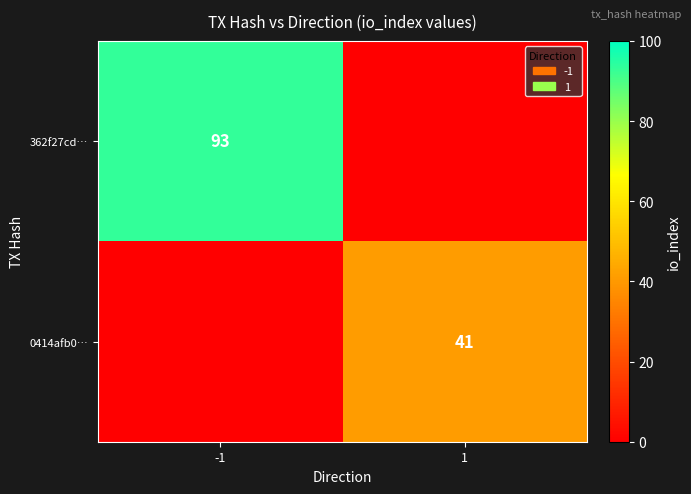

At which category is the sum across all series the highest?

-1